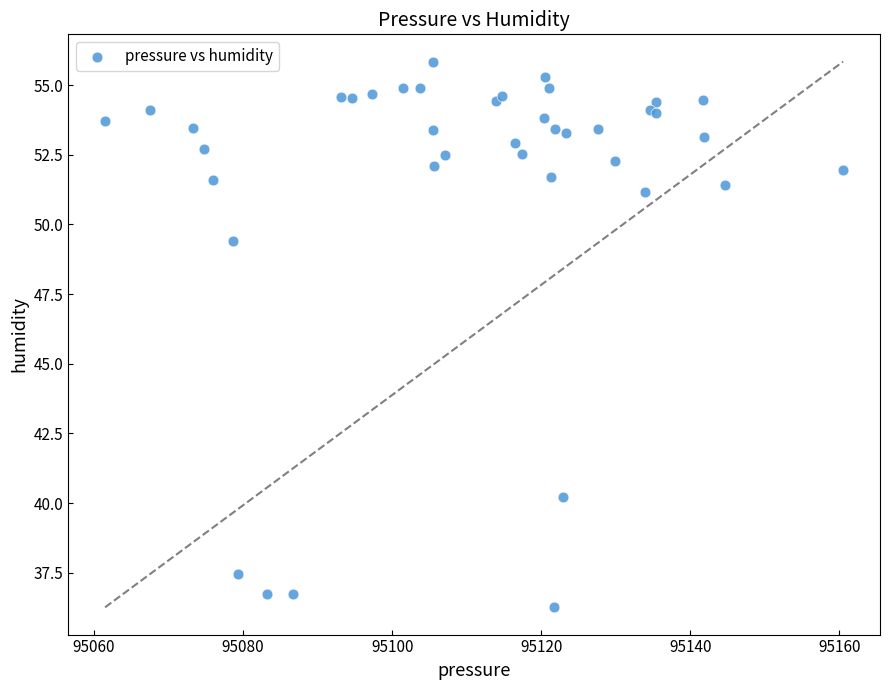

What Y value in the scatter plot is closest to 46?

49.4